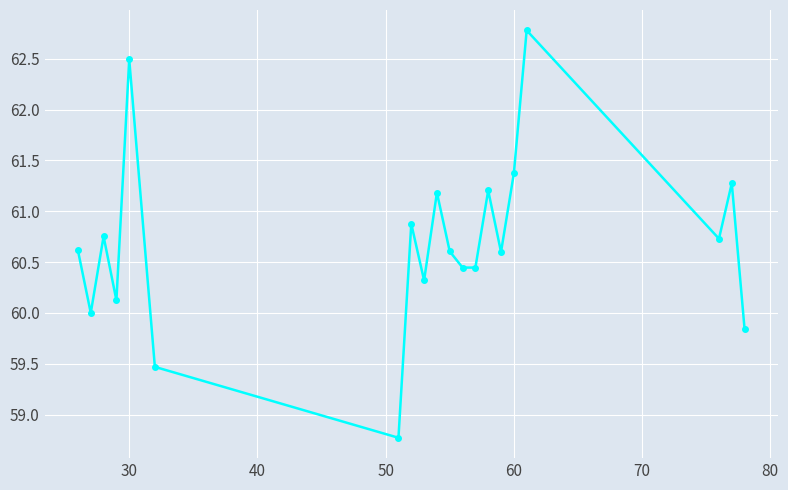

What is the average value?

60.7